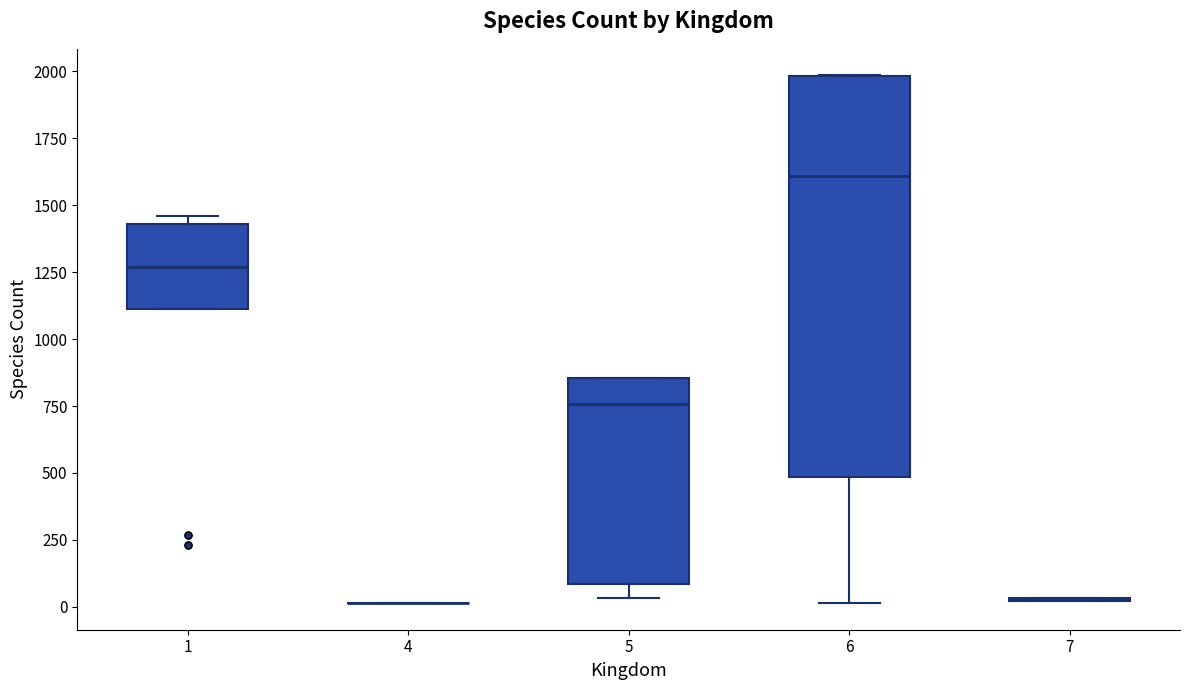

Reading left to right, transcribe this box plot: for each box, give where its median line is, the range the box spans, and where its two whiskers end, as read against the y-axis. The values are not printed on the chart, so give them approximately, as read against the axis.

1: median 1250, box 1100 to 1450, whiskers 1100 to 1450 (just above the box's upper edge)
4: box collapsed to a line at 0, whiskers 0 to 0
5: median 750, box 100 to 850, whiskers 50 to 850
6: median 1600, box 500 to 2000, whiskers 0 to 2000
7: box collapsed to a line at 50, whiskers 0 to 50